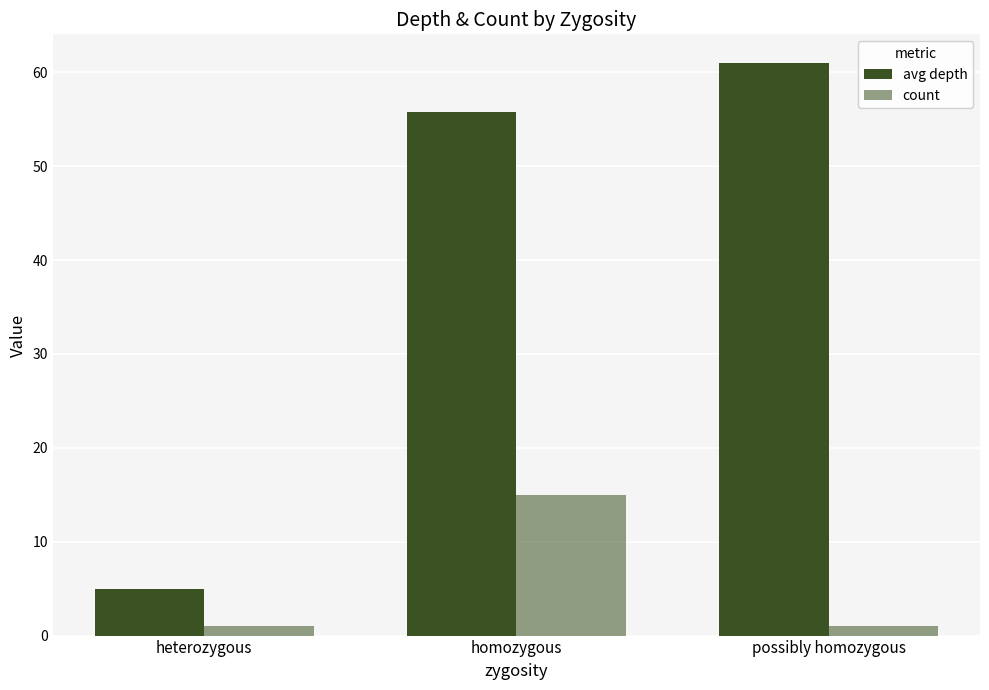

Which label corresponds to the smallest value in the chart?

heterozygous